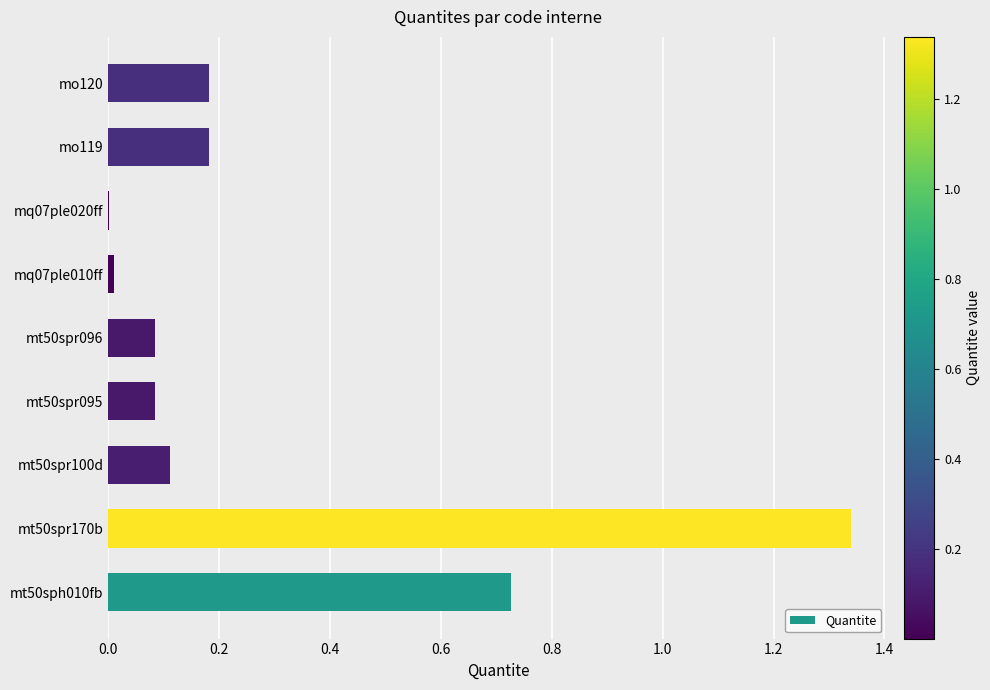

What is the sum of all values?

2.7